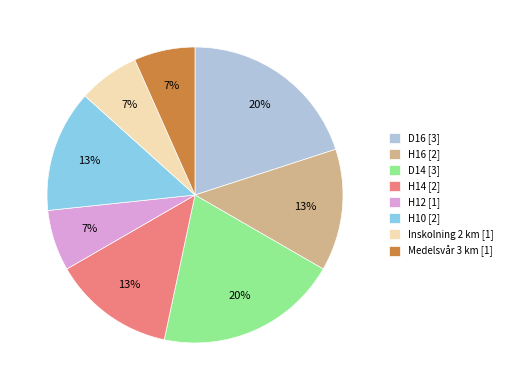

How many slices are in this pie chart?

8